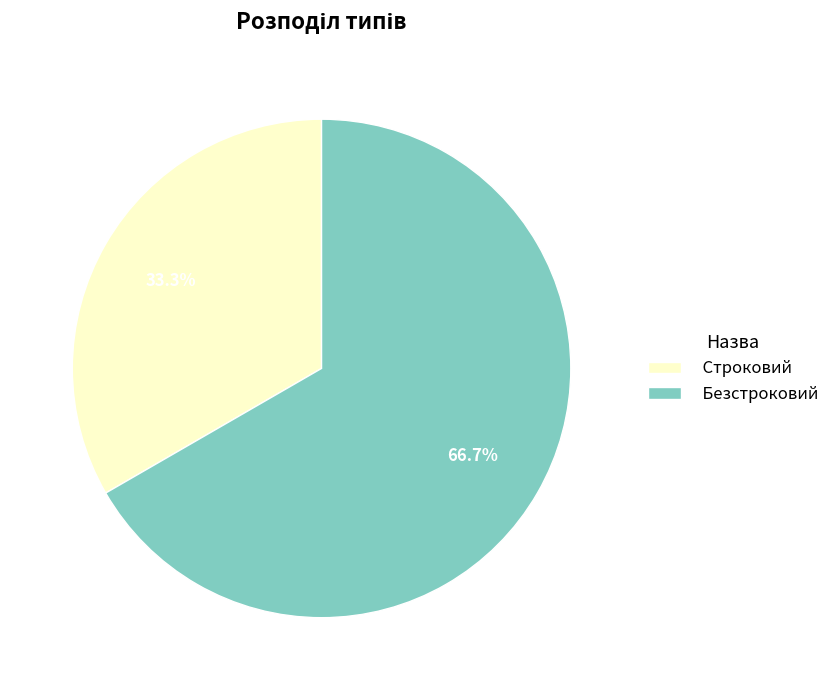

Which slice is the largest?

Безстроковий